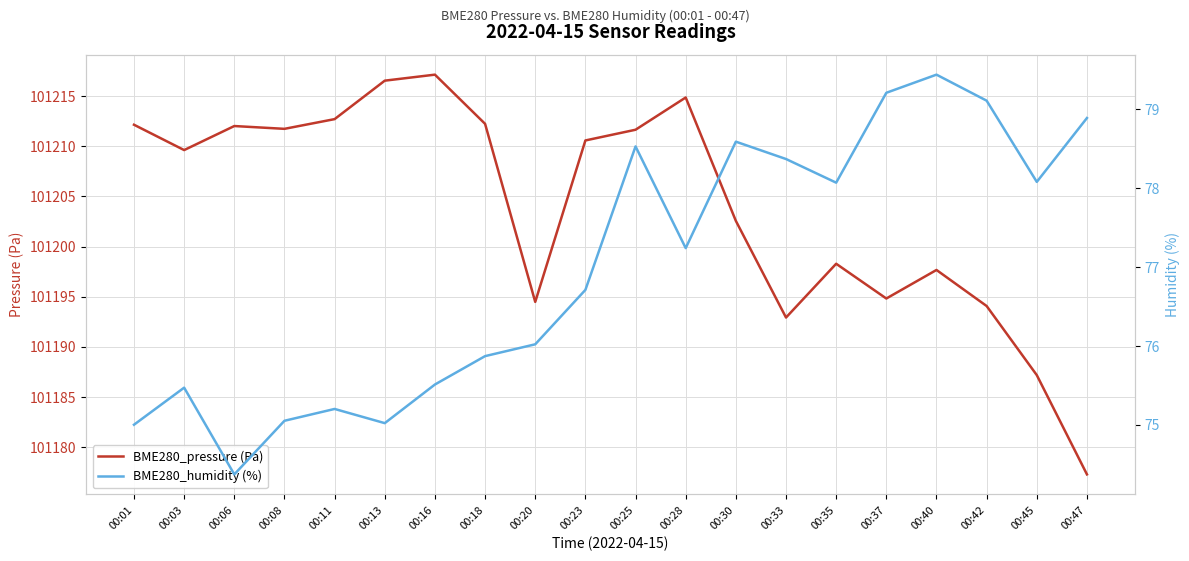

What is the value of the BME280_humidity (%) point at the 15th from the left?

78.1